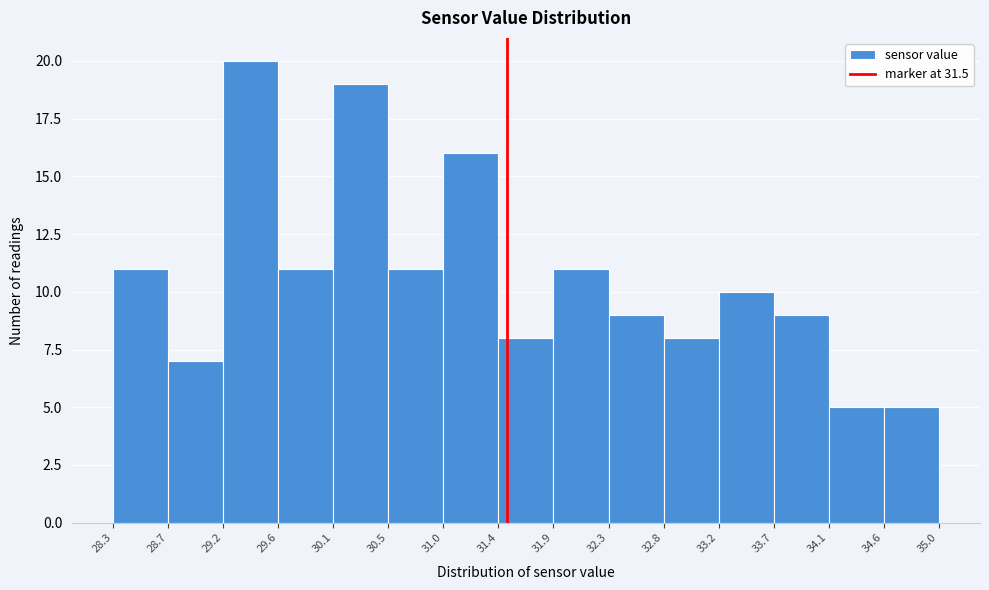

Reading left to right, transcribe this chart: for each bar, give the range it covers on the x-axis and its height. The values are not printed on the chart, so give them approximately, as read against the axis.

28.3 to 28.7: 11
28.7 to 29.2: 7
29.2 to 29.6: 20
29.6 to 30.1: 11
30.1 to 30.5: 19
30.5 to 31.0: 11
31.0 to 31.4: 16
31.4 to 31.9: 8
31.9 to 32.3: 11
32.3 to 32.8: 9
32.8 to 33.2: 8
33.2 to 33.7: 10
33.7 to 34.1: 9
34.1 to 34.6: 5
34.6 to 35.0: 5